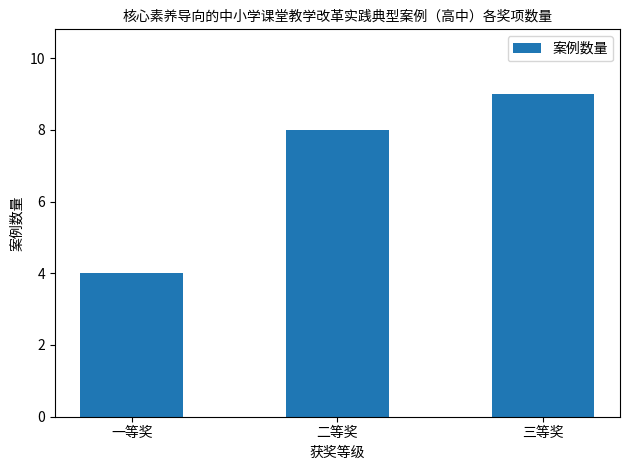

What is the value of the 1st bar from the left?

4